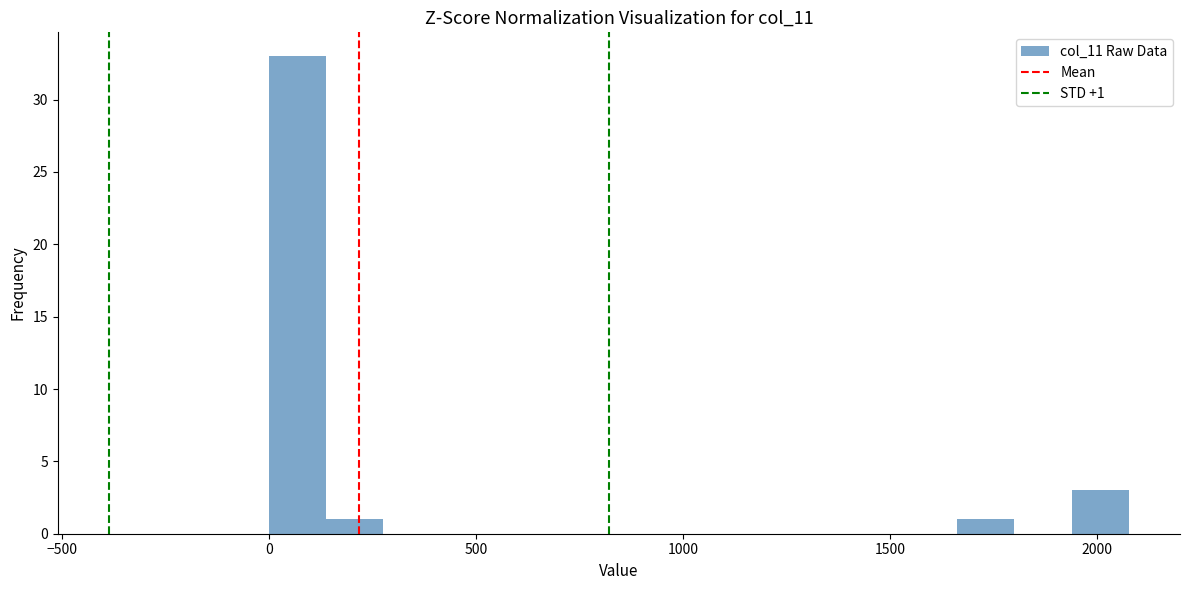

Around what value on the x-axis is the tallest bar? Give the approximate position of its centre, as read against the axis.

50